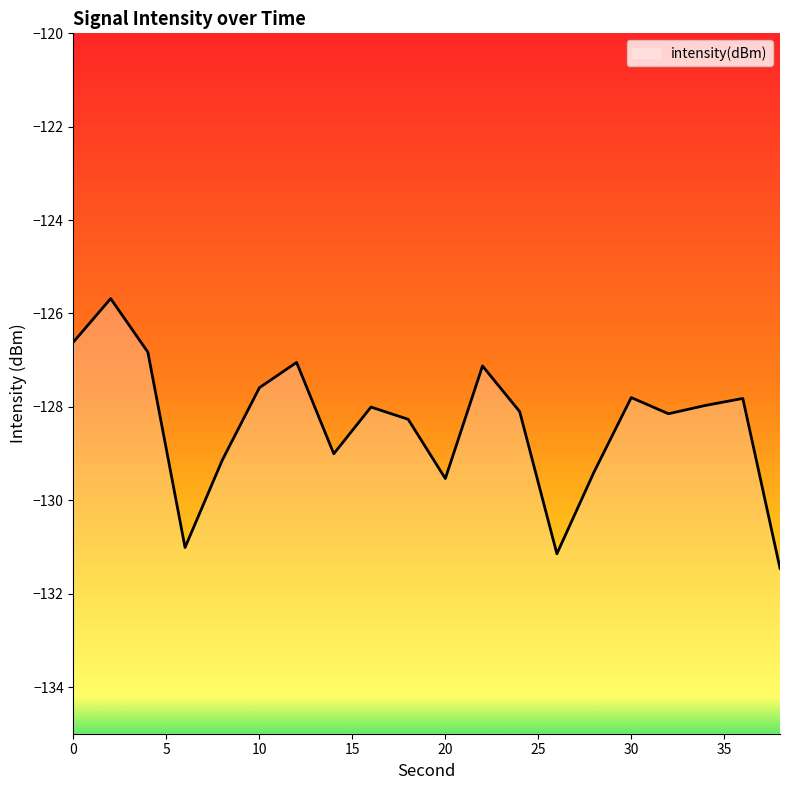

What is the greatest value displayed?

-125.7